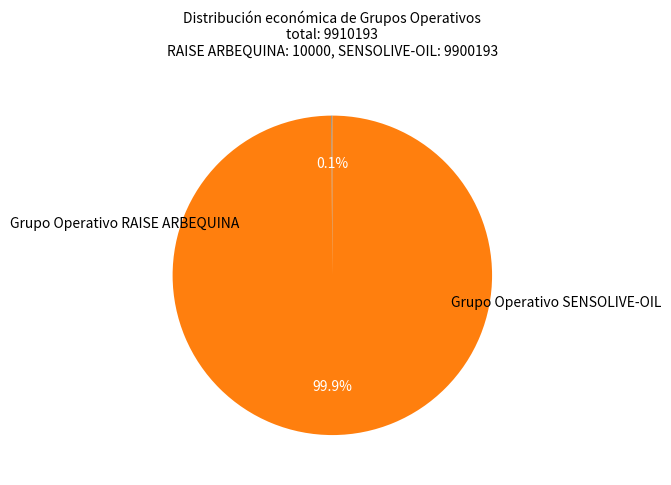

Is there any slice that represents more than half of the pie?

Yes